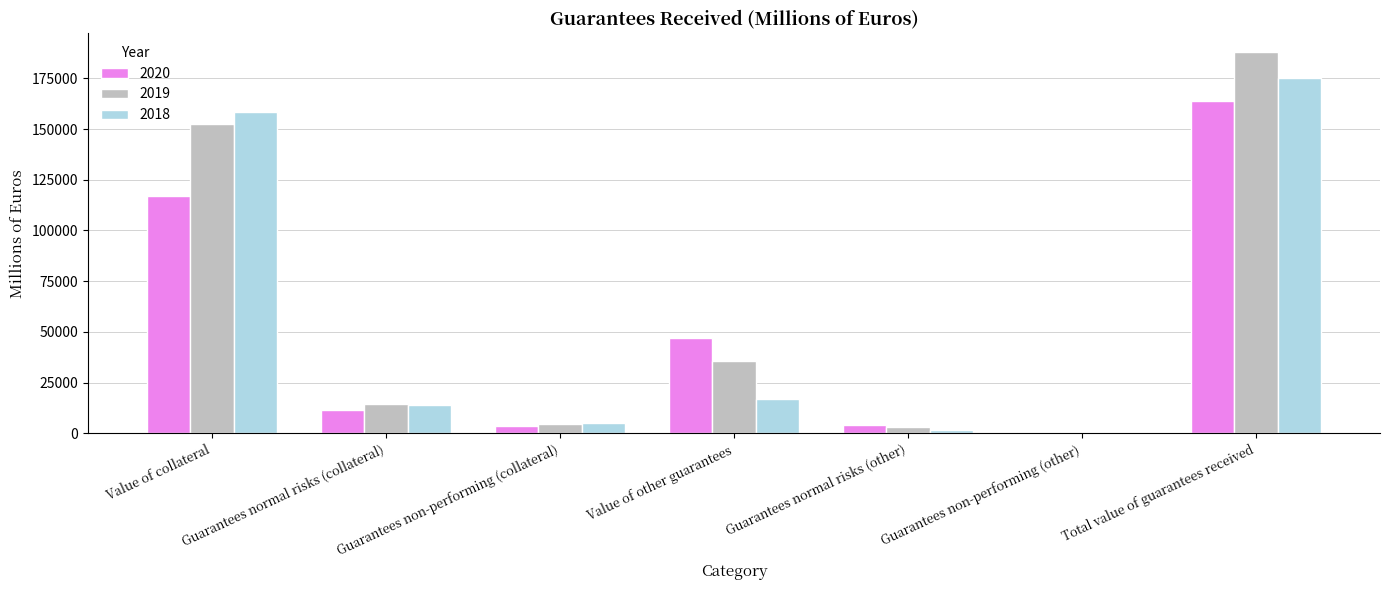

Is it true that 2019 equals 26042 at Guarantees normal risks (collateral)?

False